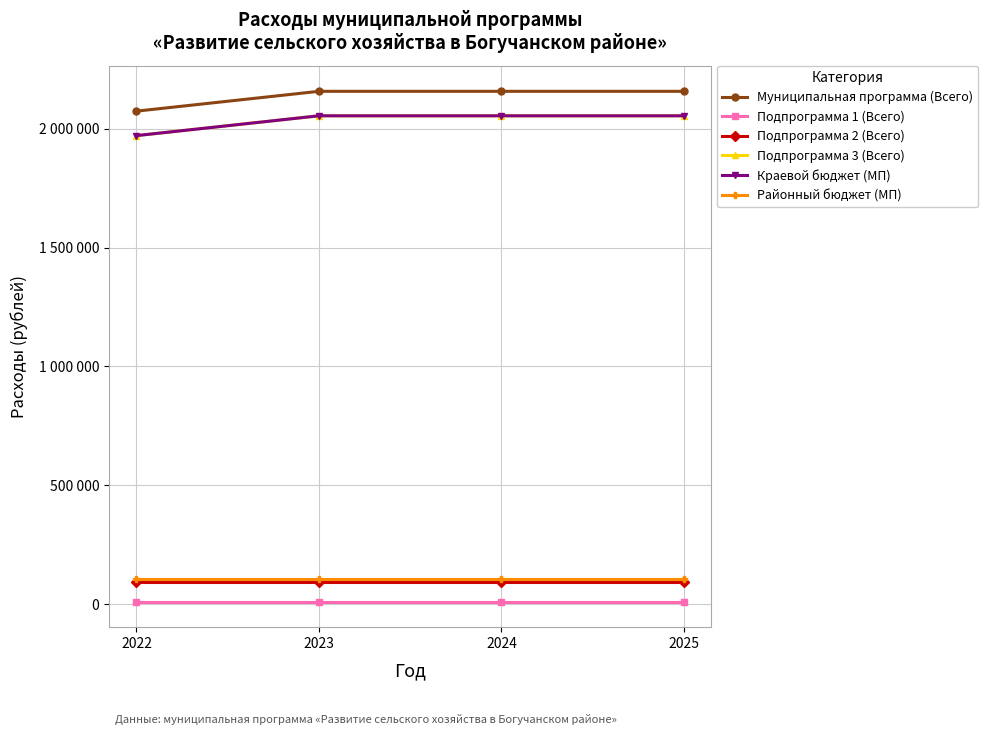

Is this an area chart (filled region under the line)?

No